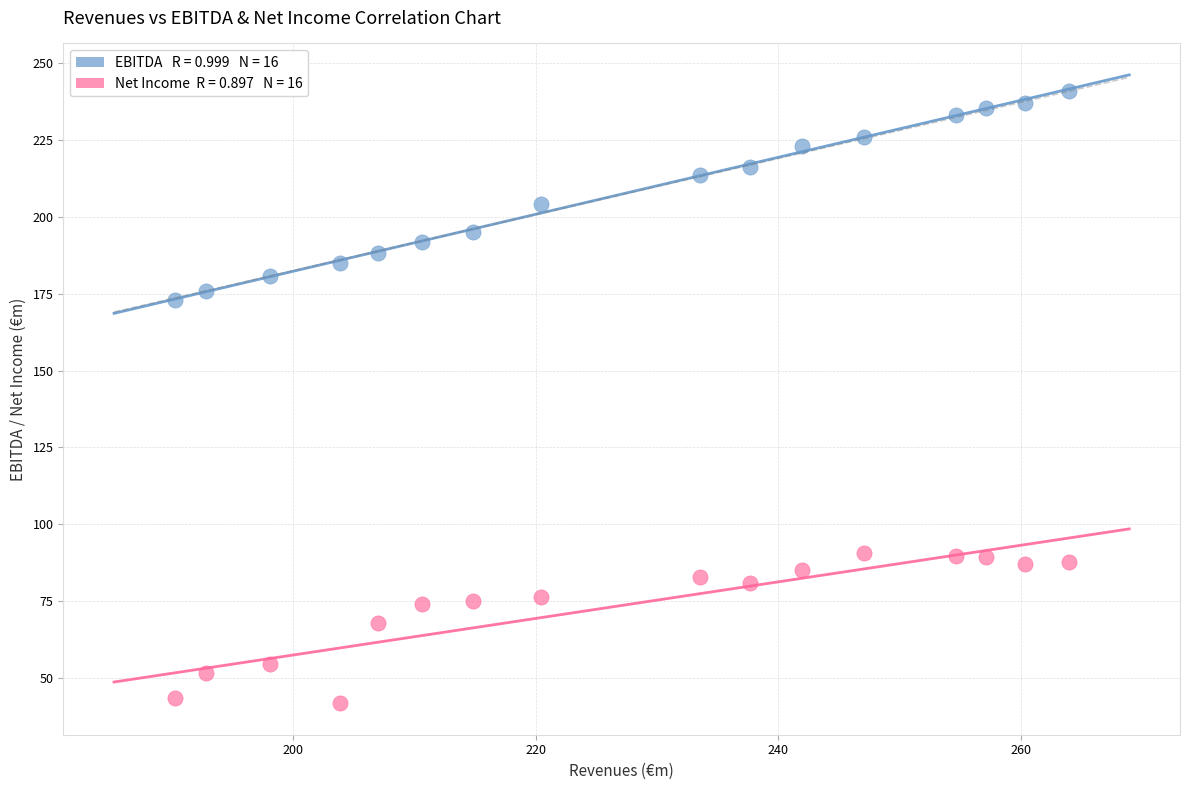

Across all data points, what is the range of Y values (max minus min)?

199.1